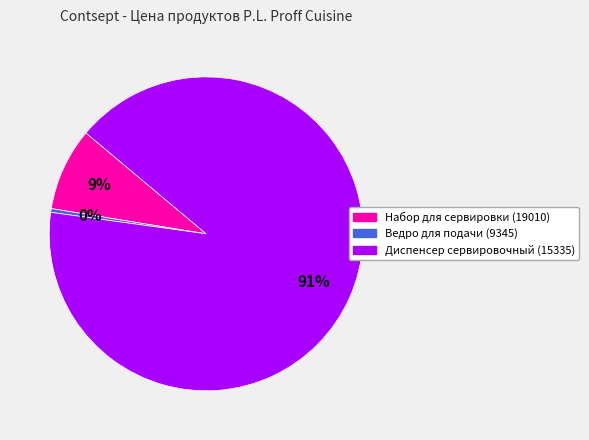

Approximately how many times larger is the value at Набор для сервировки (19010) compared to Диспенсер сервировочный (15335)?

0.1